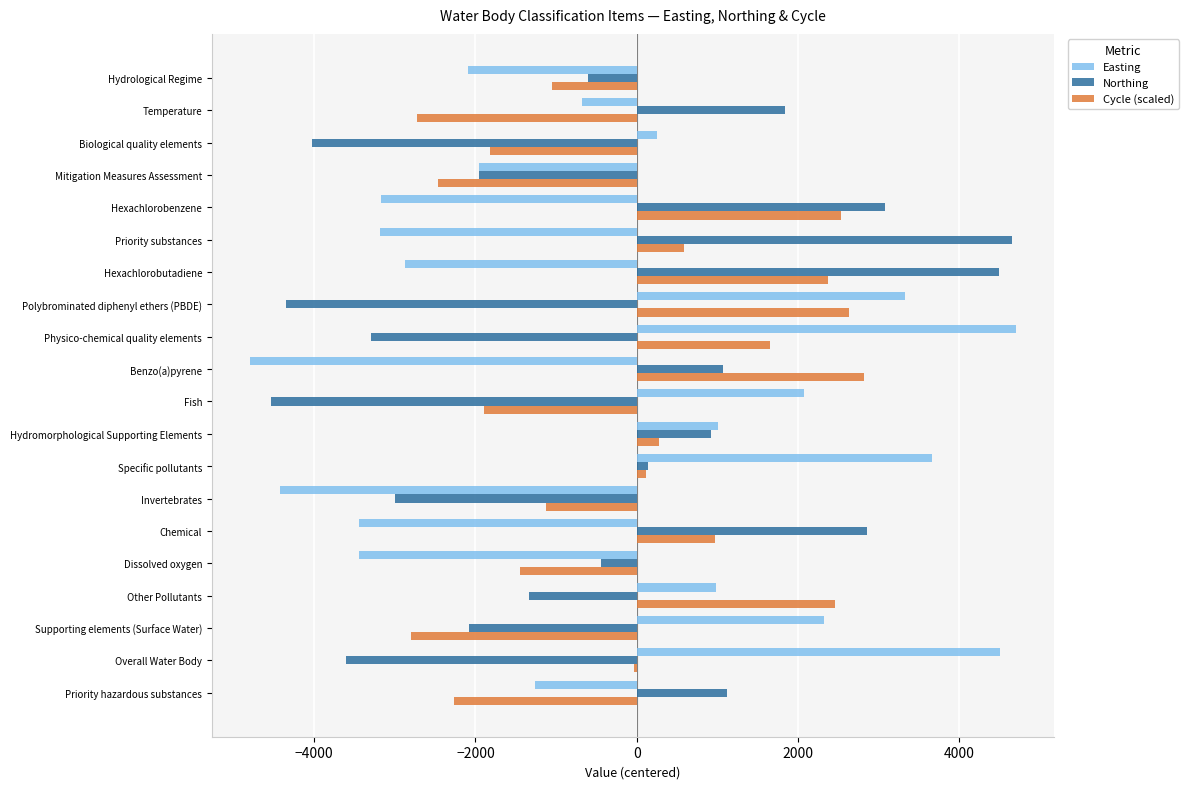

Between Dissolved oxygen and Benzo(a)pyrene, which series saw the biggest shift?

Cycle (scaled)